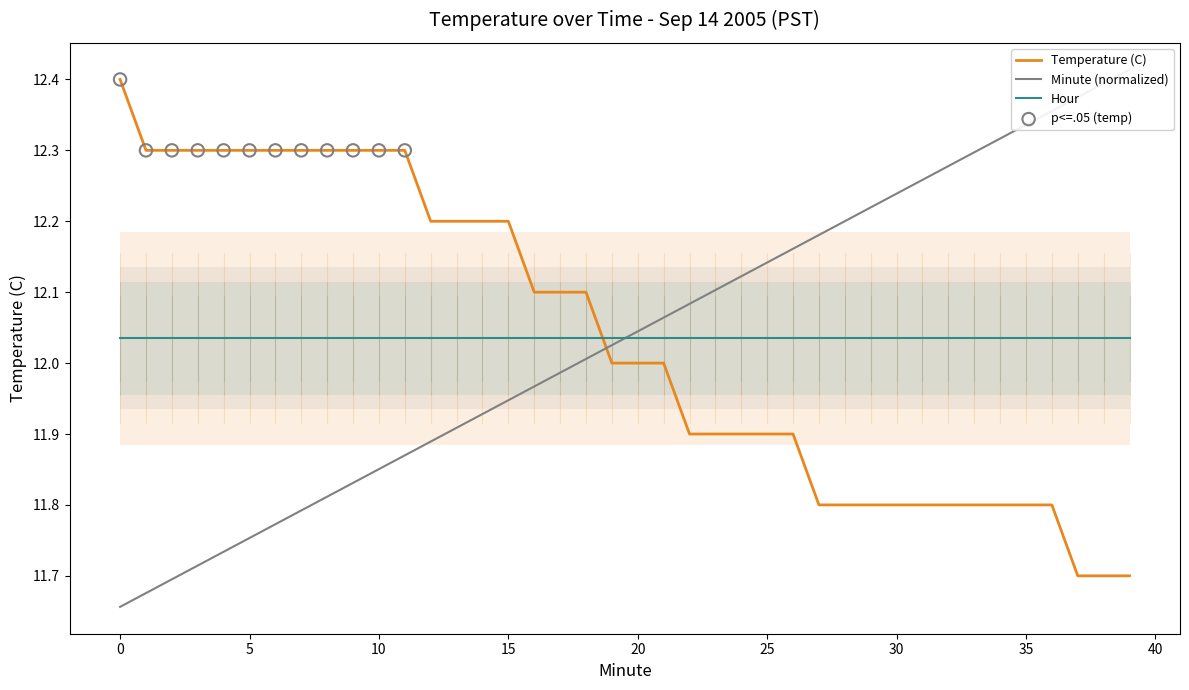

Which series has the widest spread of Y values?

Minute